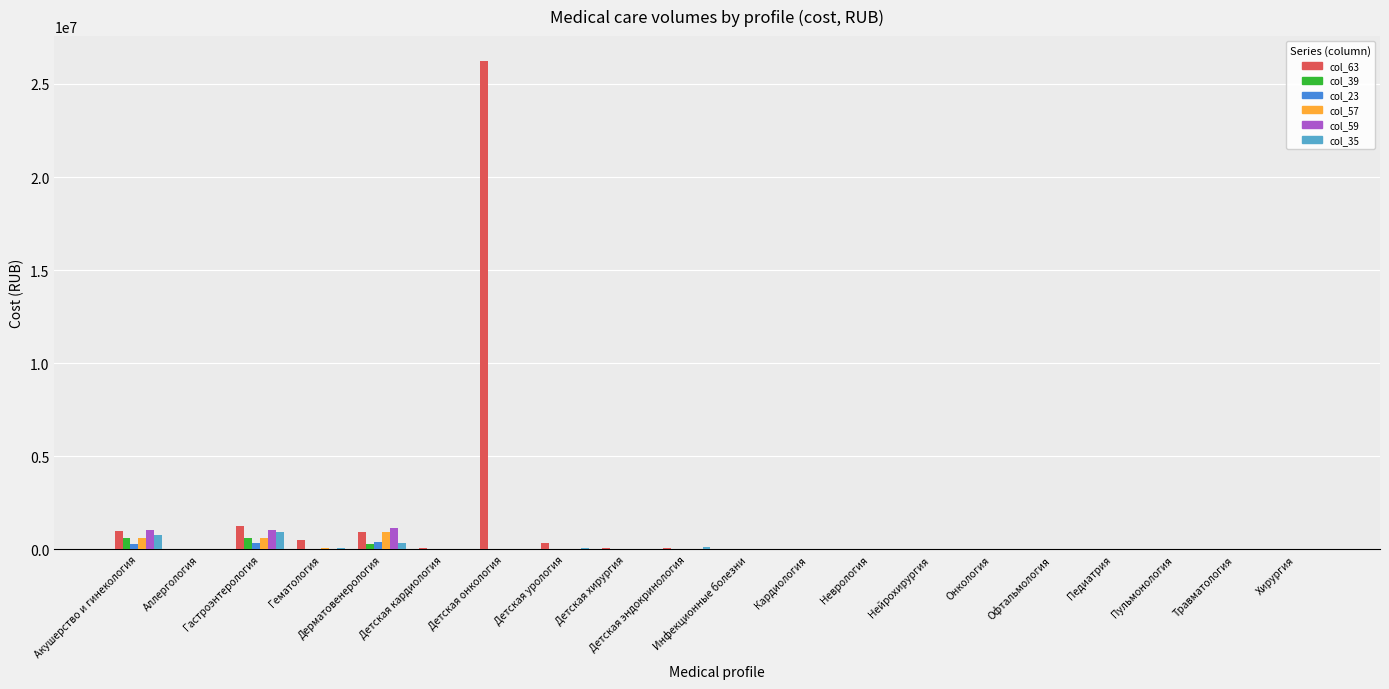

The value of col_63 at Кардиология is 0.0. True or false?

True